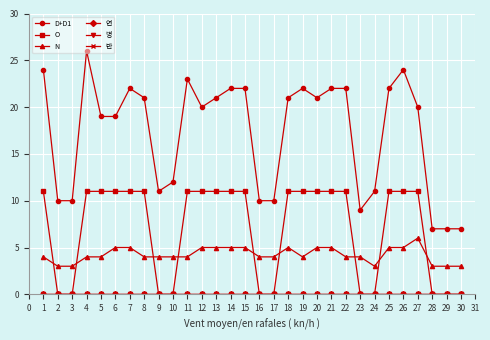

Does the chart have visible grid lines?

Yes